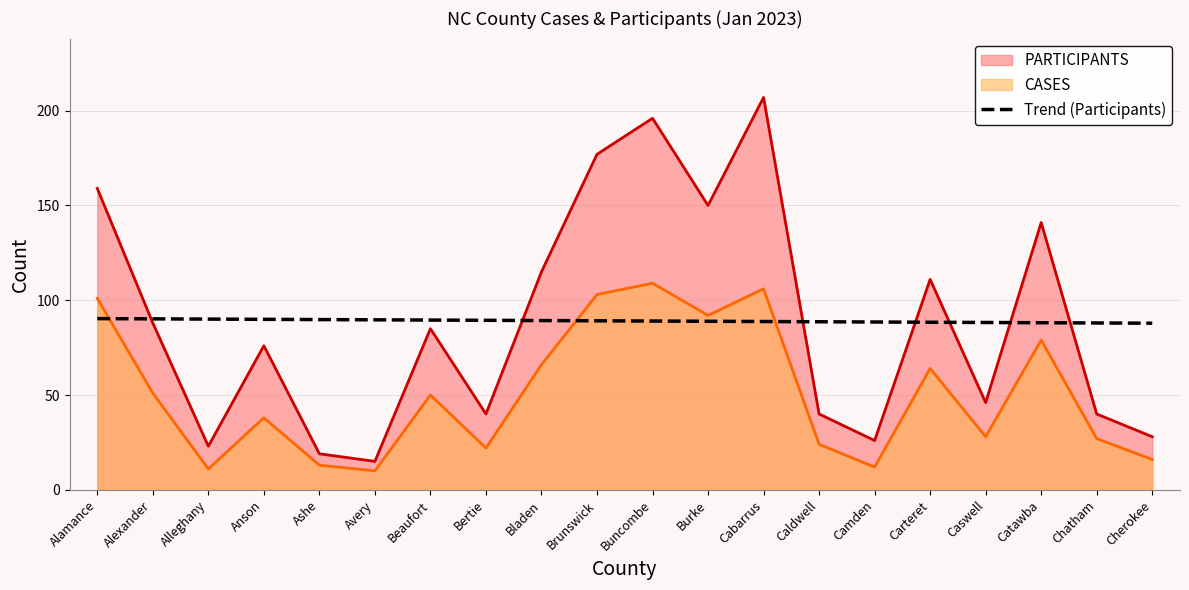

How many lines are shown in the chart?

3